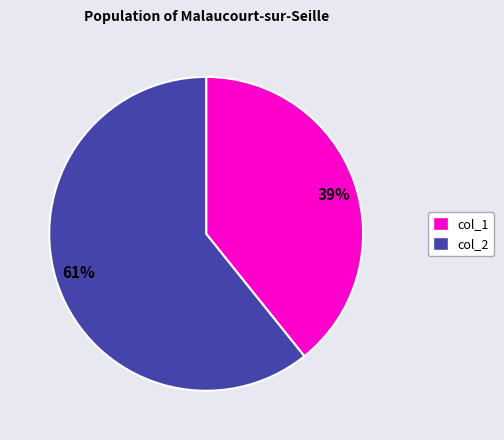

What is the smallest slice in the pie chart?

39%